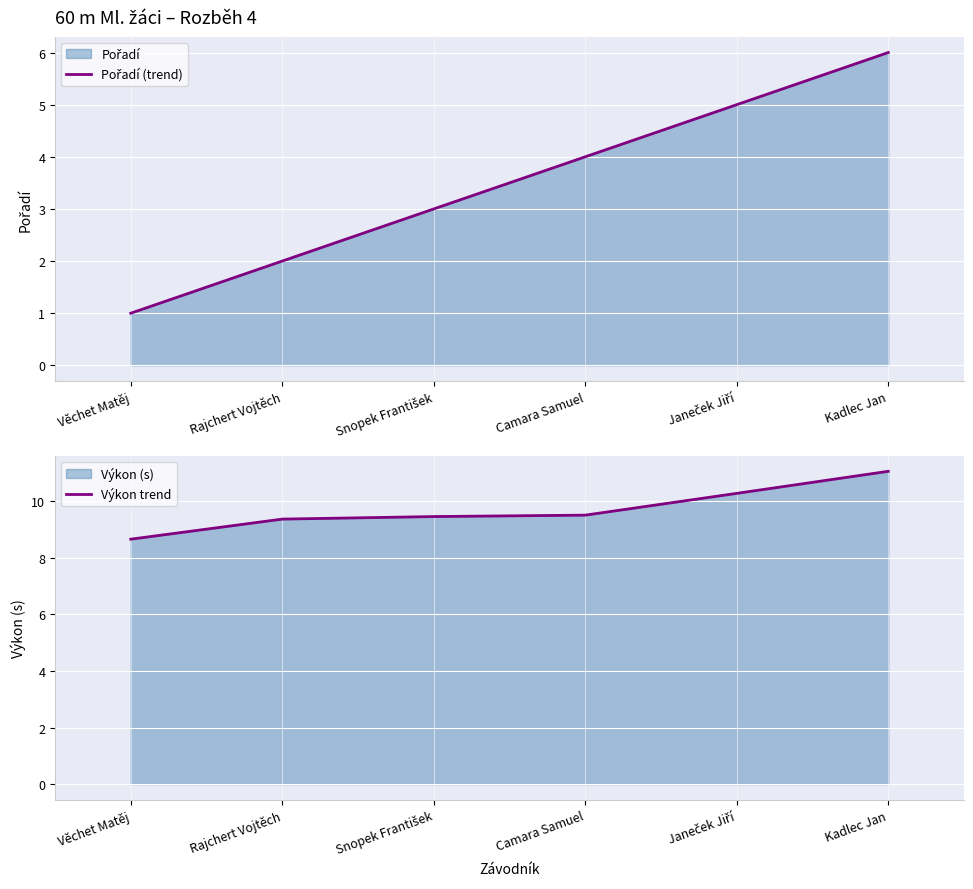

The value of Pořadí (trend) at Camara Samuel is 4.0. True or false?

True